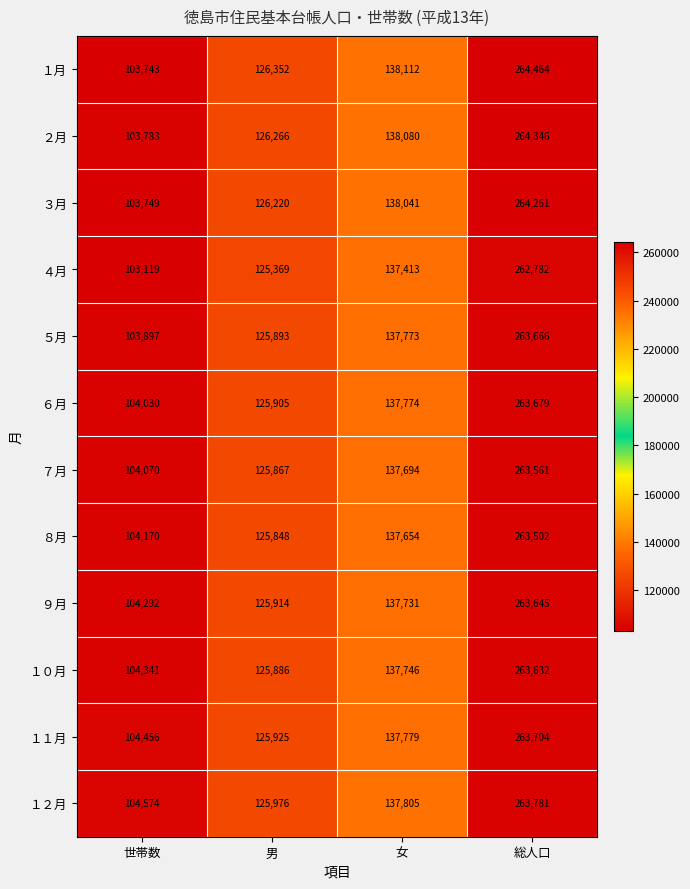

What is the sum of all ５月 values?

631229